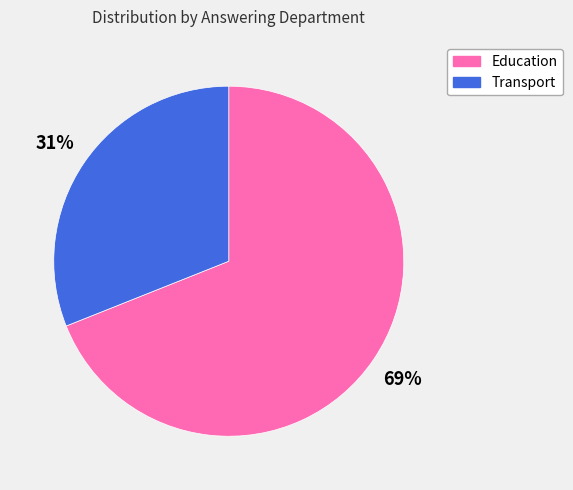

Which slice represents more than half of the pie?

Education